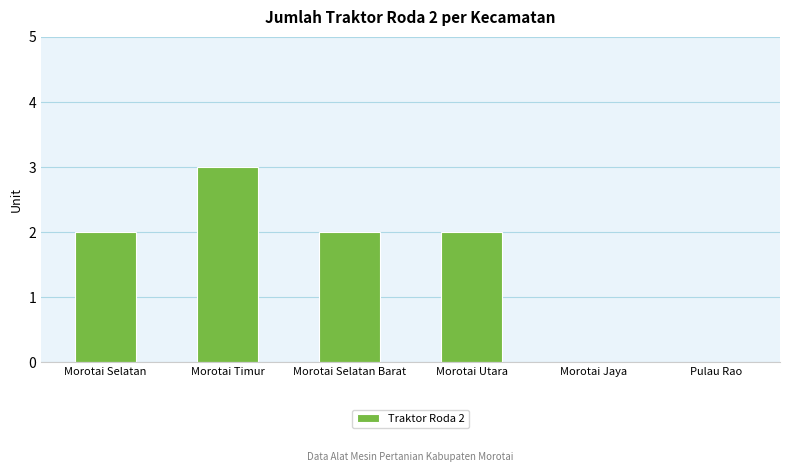

What is the average value?

2